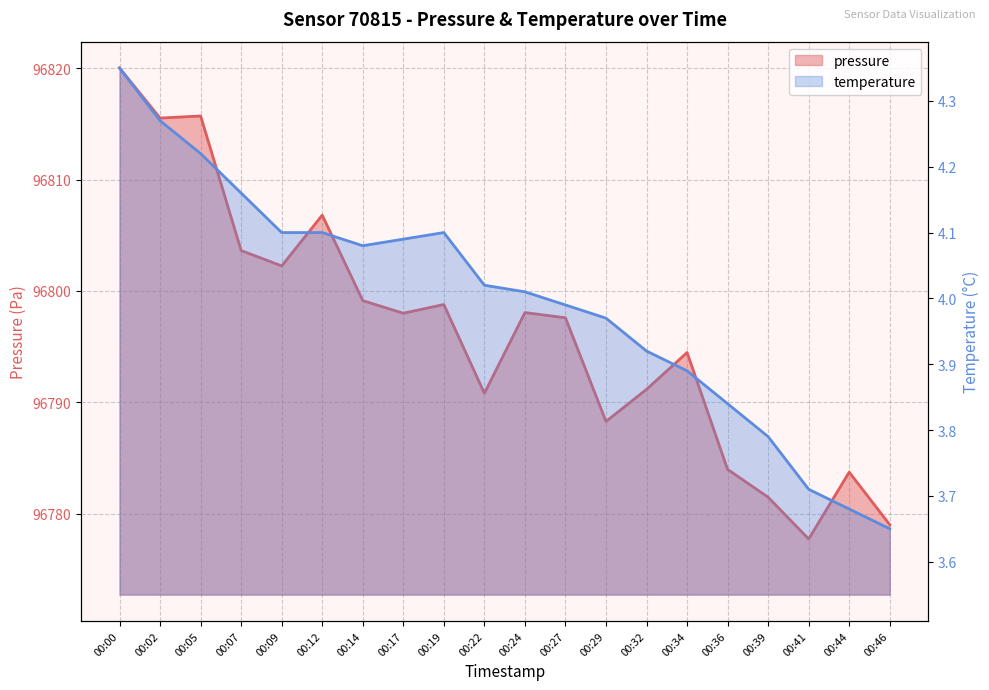

What is the sum of the pressure values at 00:41 and 00:44?

193561.4